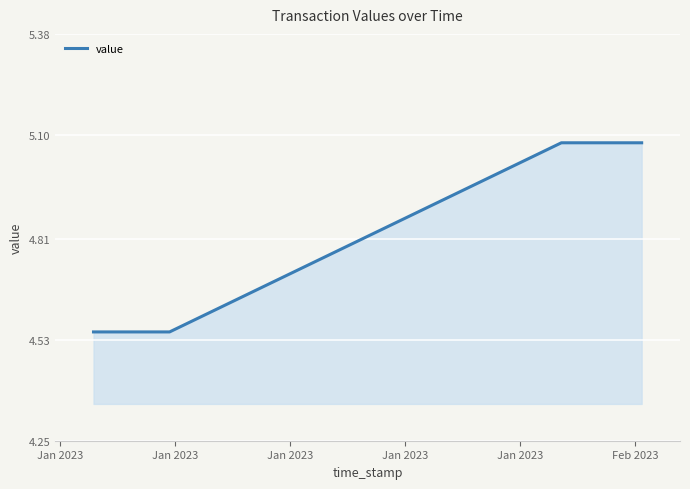

What is the average value?

4.8